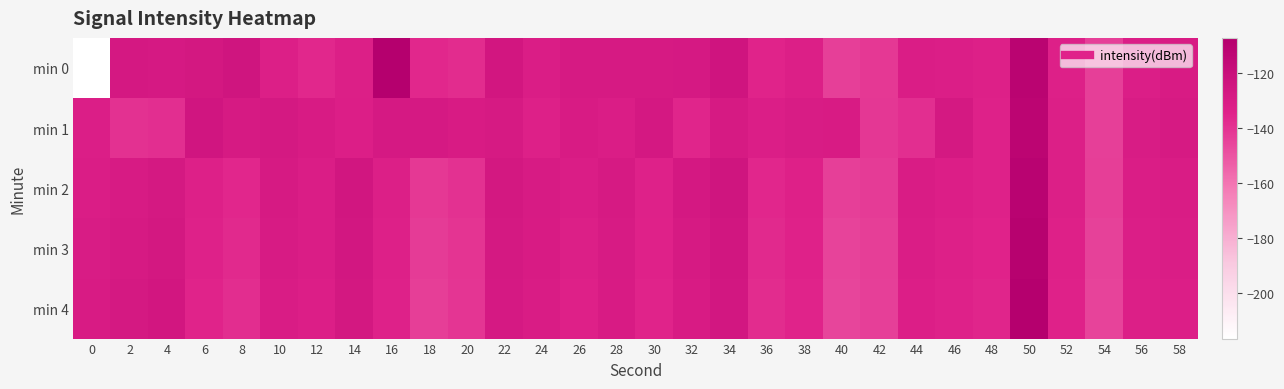

Rank the series by their maximum value, from highest to lowest.

min 0, min 4, min 3, min 2, min 1